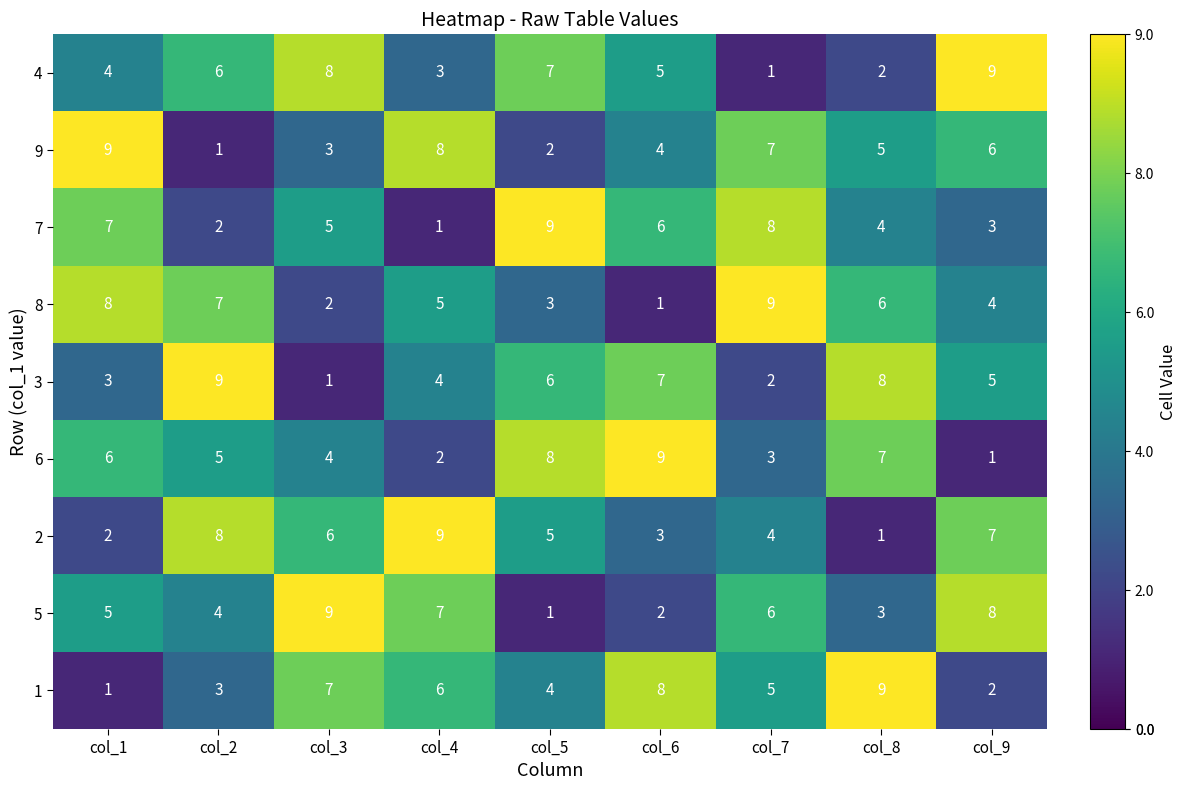

How many distinct data groups are displayed?

9